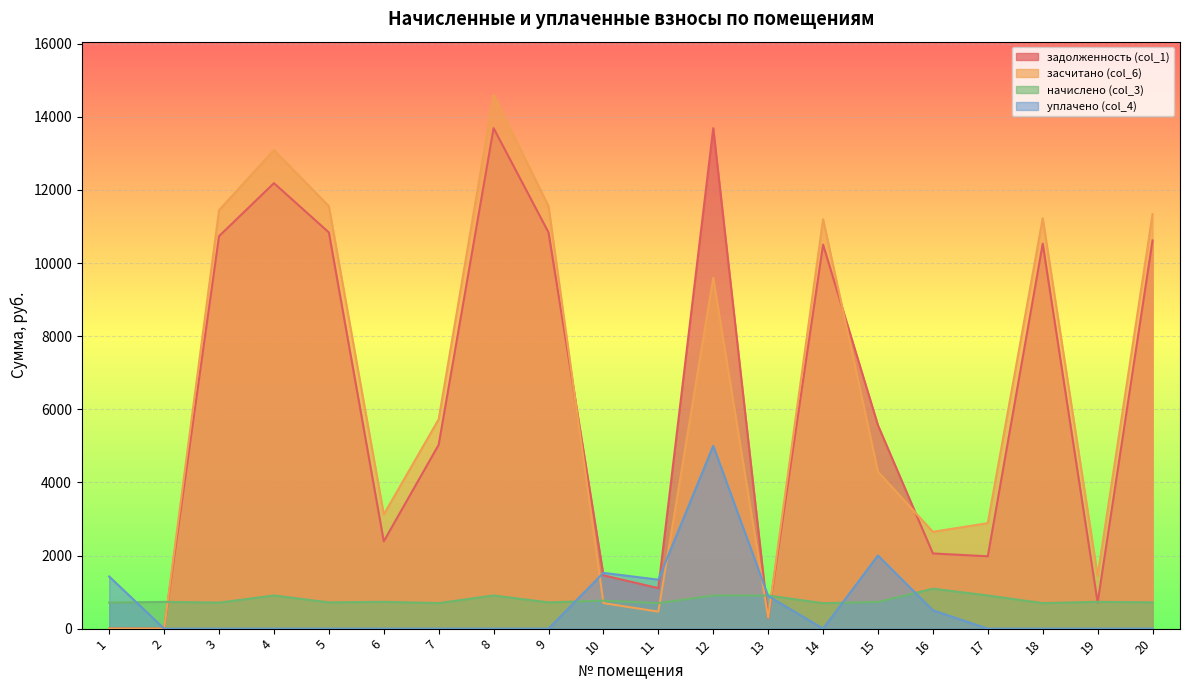

Reading right to left, list all the values displayed in this chart.

задолженность (col_1): 10617.5	711.8	10528.8	1978.4	2055.8	5560.8	10503.1	287.6	13687.4	1106.7	1458.0	10837.0	13687.4	5028.8	2387.2	10837.0	12183.8	10734.2	0.0	3.0
засчитано (col_6): 11335.3	1444.9	11226.2	2885.0	2647.8	4290.5	11198.8	301.2	9594.1	464.9	698.1	11554.8	14594.1	5726.2	3120.3	11554.8	13090.5	11445.3	0.0	0.0
начислено (col_3): 717.8	733.1	697.4	906.6	1092.0	729.7	695.7	906.6	906.6	697.4	765.5	717.8	906.6	697.4	733.1	717.8	906.6	711.0	731.4	711.0
уплачено (col_4): 0.0	0.0	0.0	0.0	500.0	2000.0	0.0	893.0	5000.0	1339.2	1525.3	0.0	0.0	0.0	0.0	0.0	0.0	0.0	0.0	1425.0